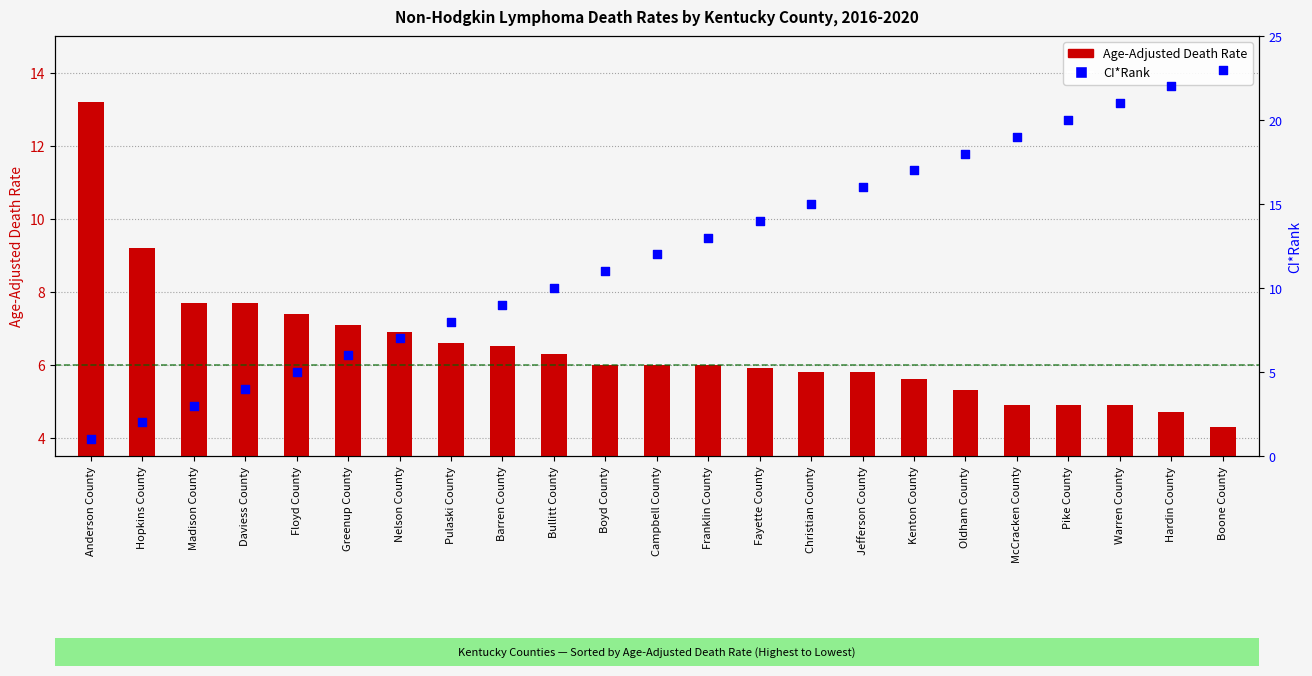

What are all the series names shown in the legend?

Age-Adjusted Death Rate, CI Rank